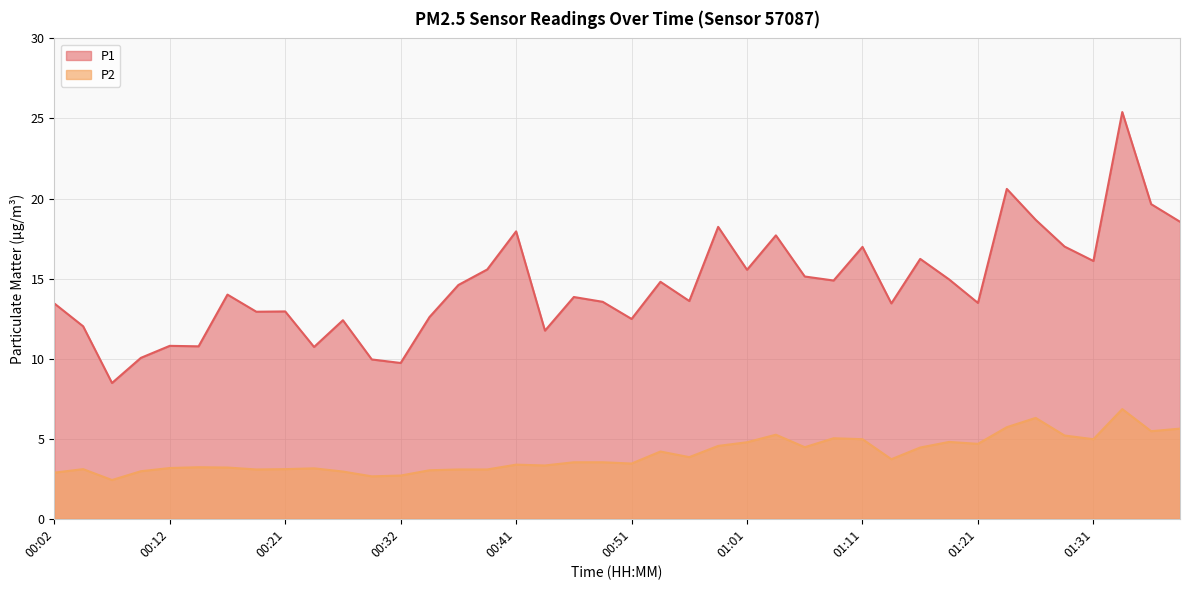

Does the chart display data point markers on the line(s)?

No